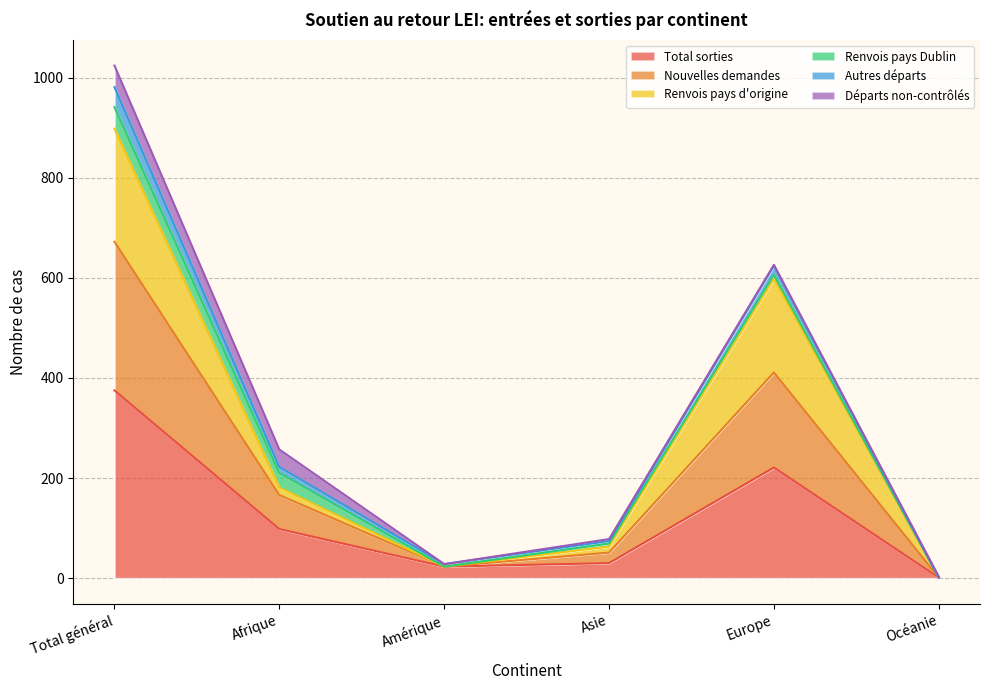

Is the value of Total sorties at Amérique greater than the value of Nouvelles demandes at Océanie?

Yes